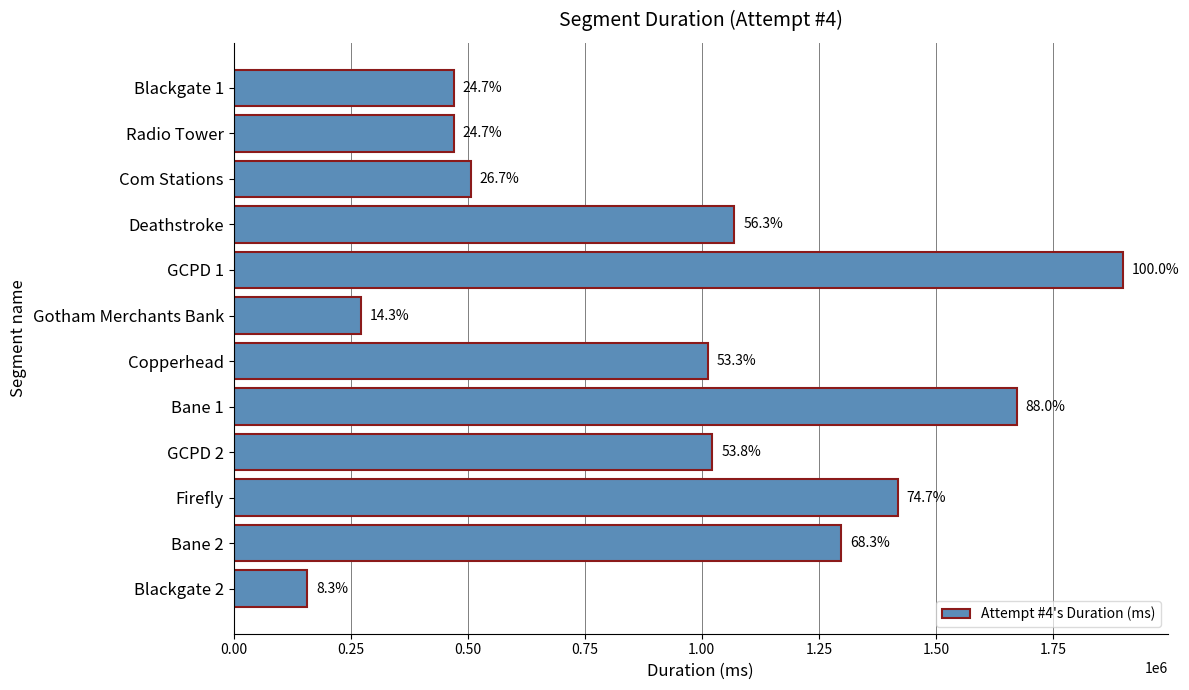

Are the bars grouped side by side (vs. stacked)?

No